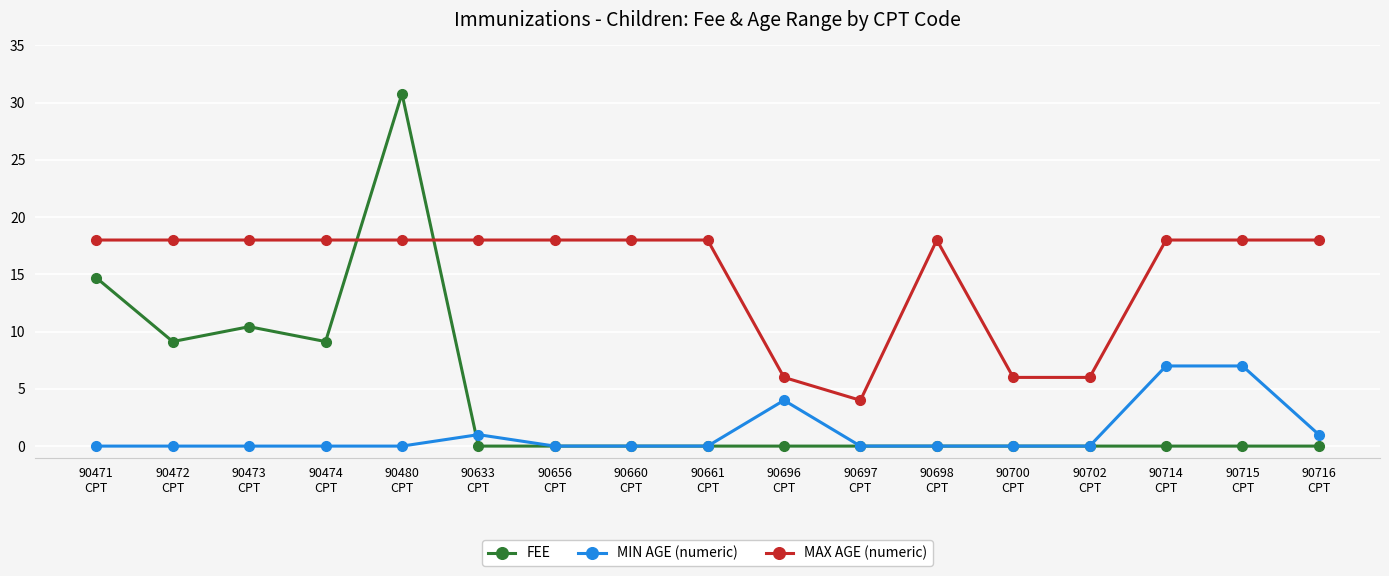

Count the MIN AGE (numeric) values in the range 0 to 1.

14